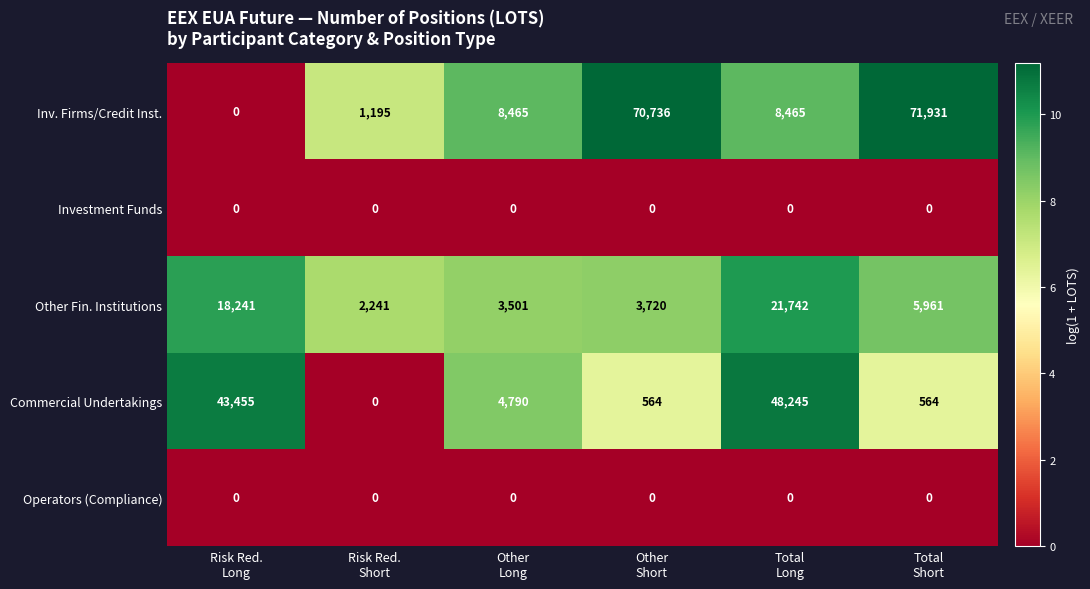

What is the sum of all Inv. Firms/Credit Inst. values?

160792